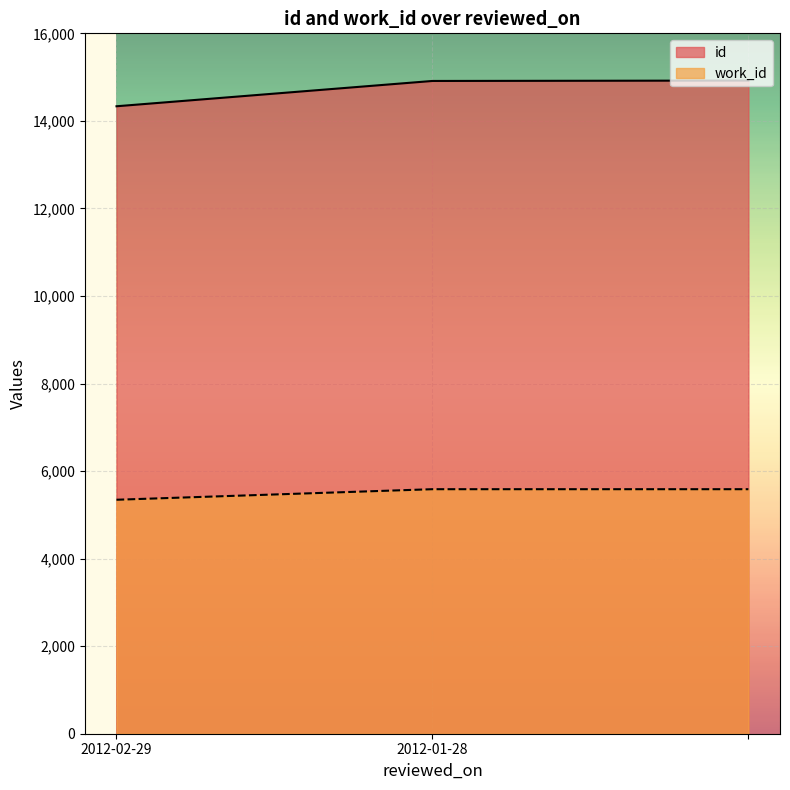

What is the label of the 3rd point from the right?

2012-02-29